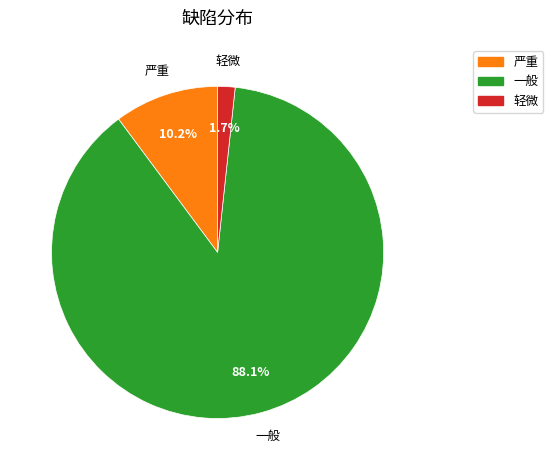

Does any single category account for the majority?

Yes